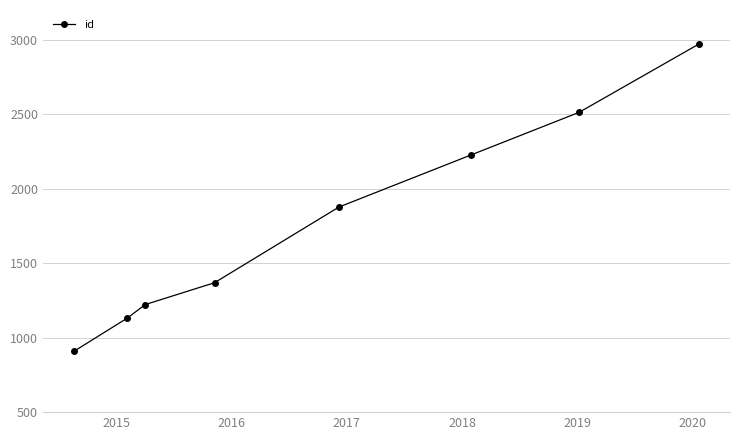

Is this an area chart (filled region under the line)?

No